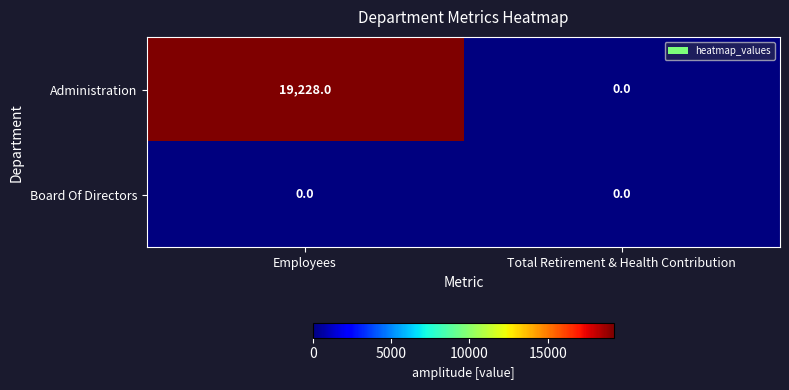

Between Employees and Total Retirement & Health Contribution, which series saw the biggest shift?

Administration